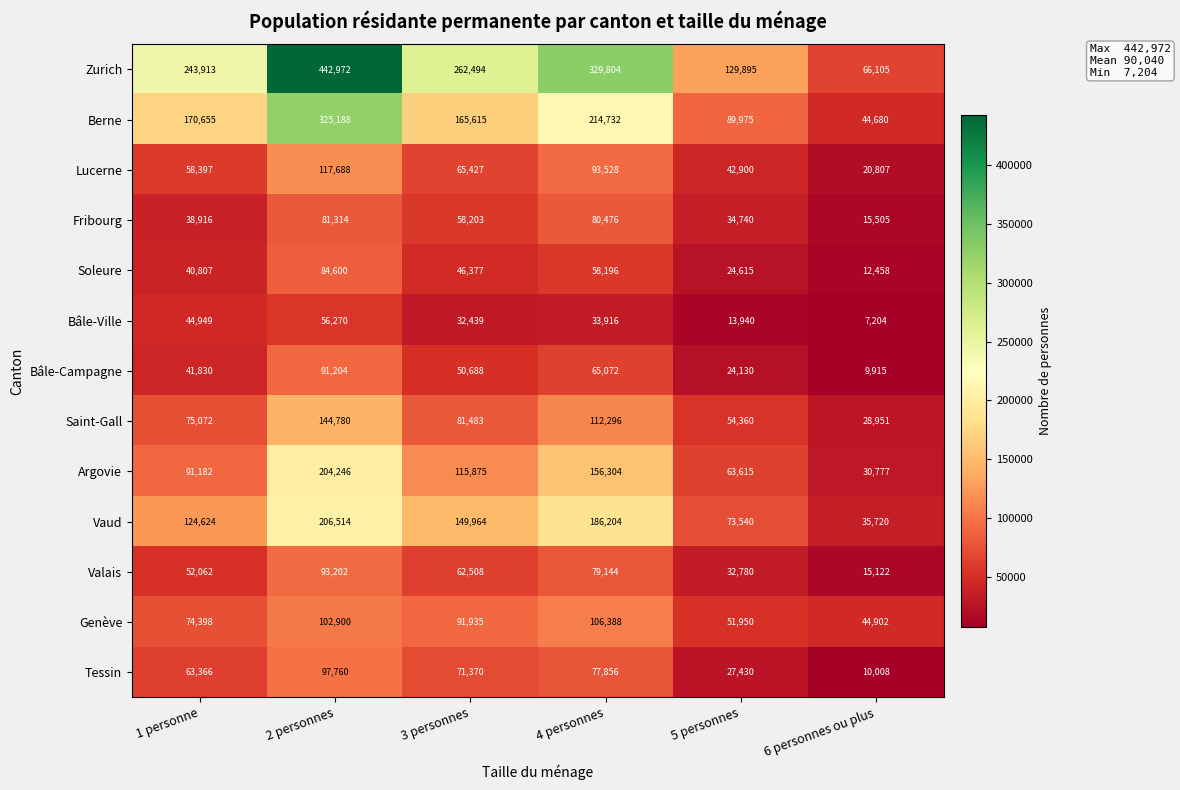

What is the spread (max minus min) of values at 4 personnes?

295888